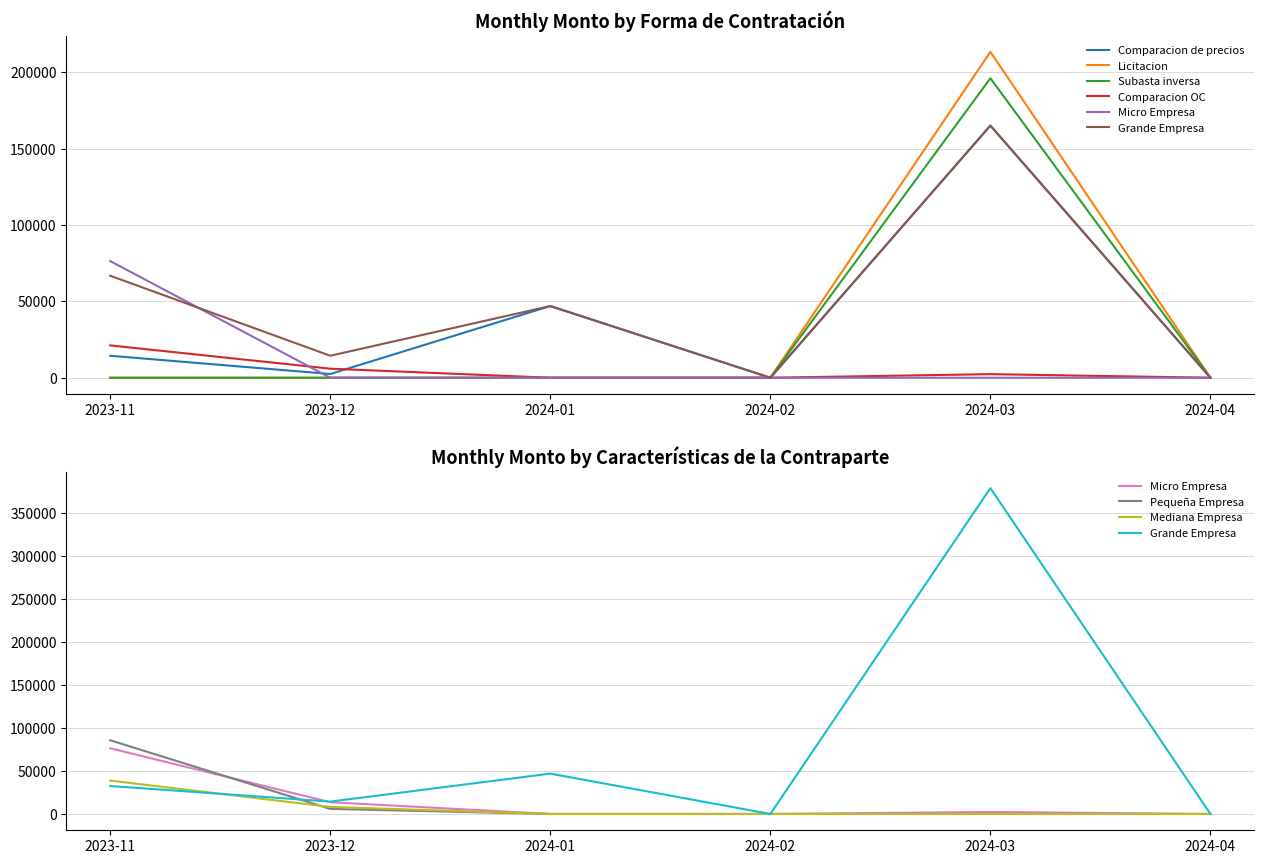

What is the label of the 6th point from the right?

2023-11